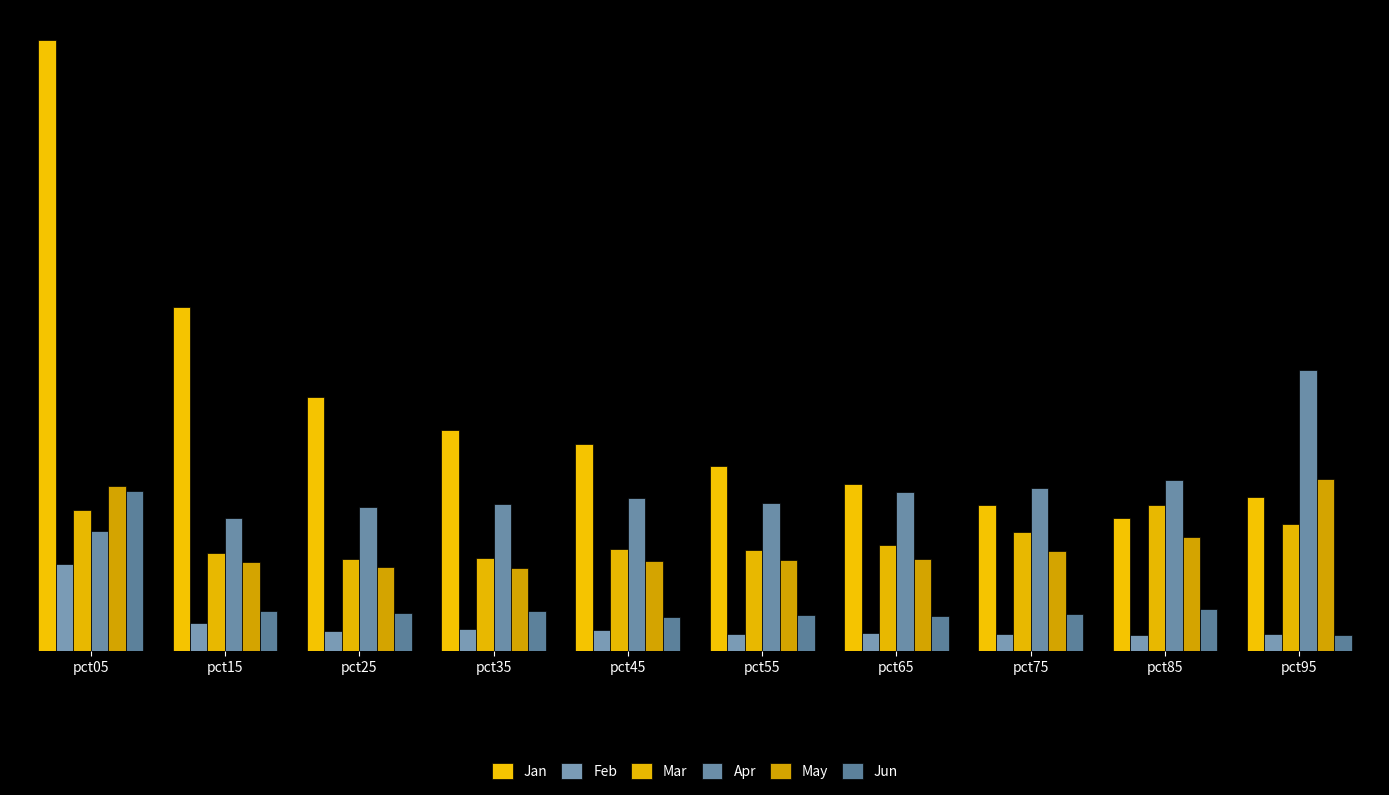

The value of Jun at pct75 is 0.1. True or false?

False